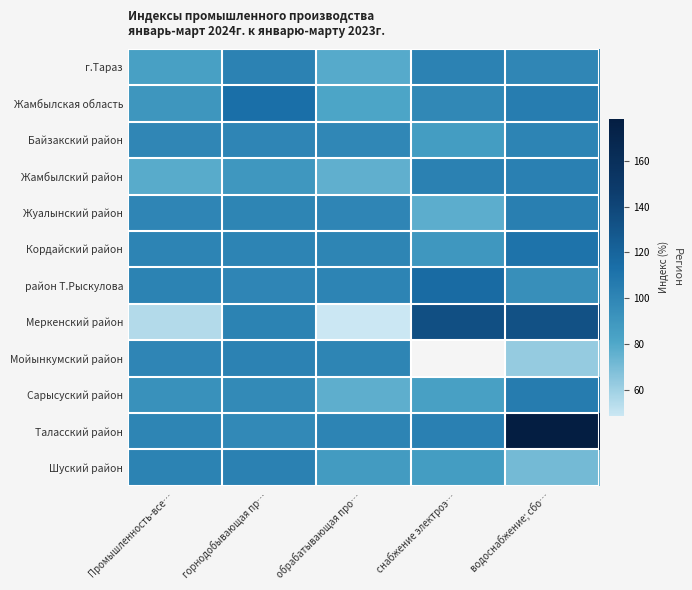

What is the maximum value for Жамбылский район?

102.9